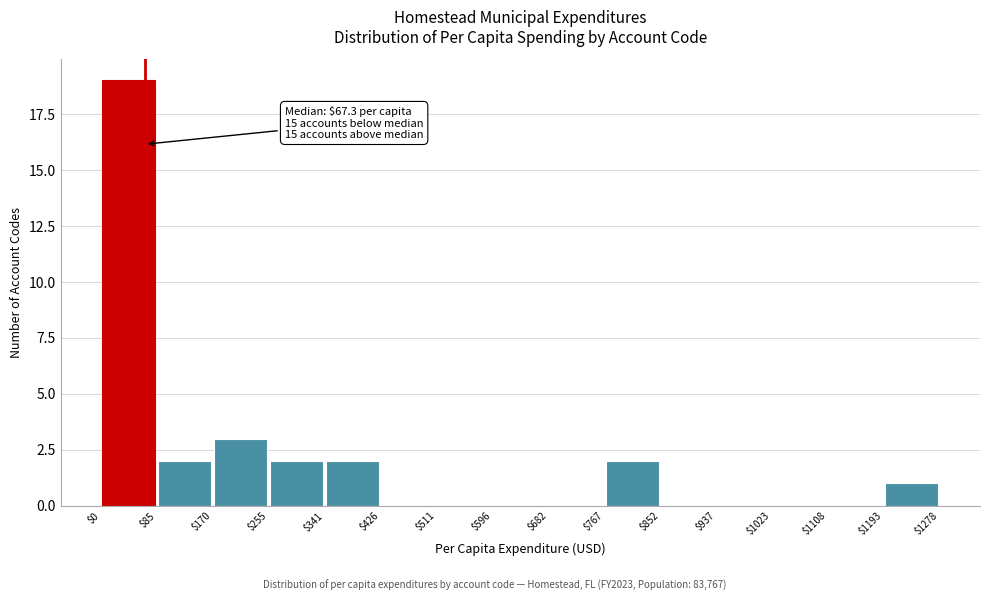

Over which range of the x-axis is the bar tallest?

$0 to $85